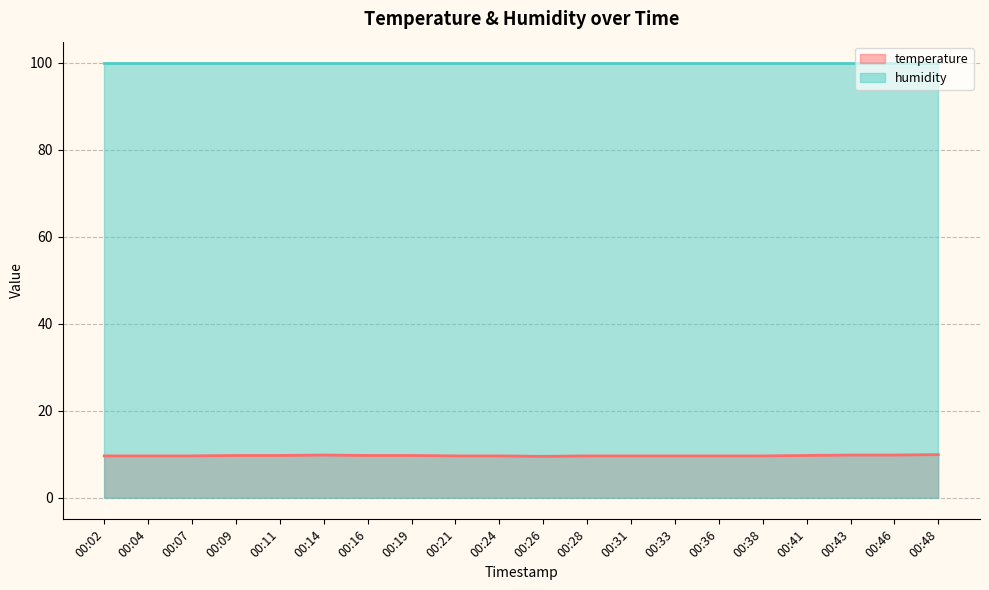

What is the difference between the values at 00:07 and 00:16?

0.1